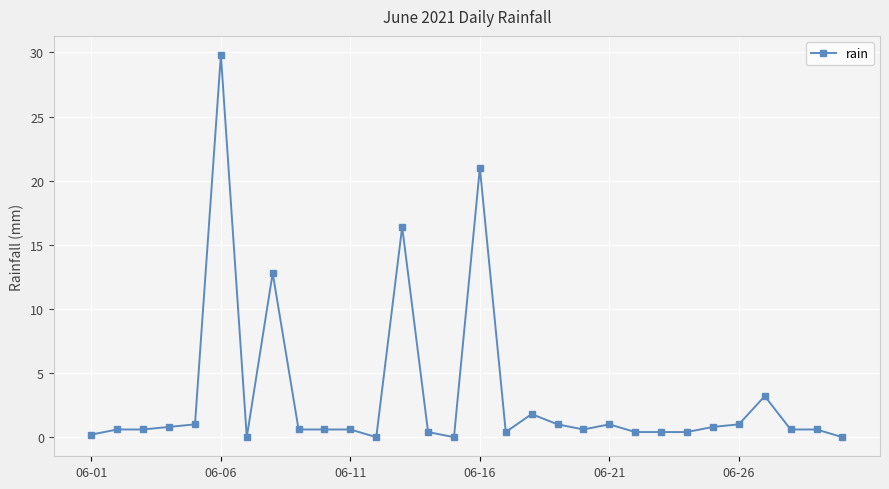

What is the maximum value shown in the chart?

29.8